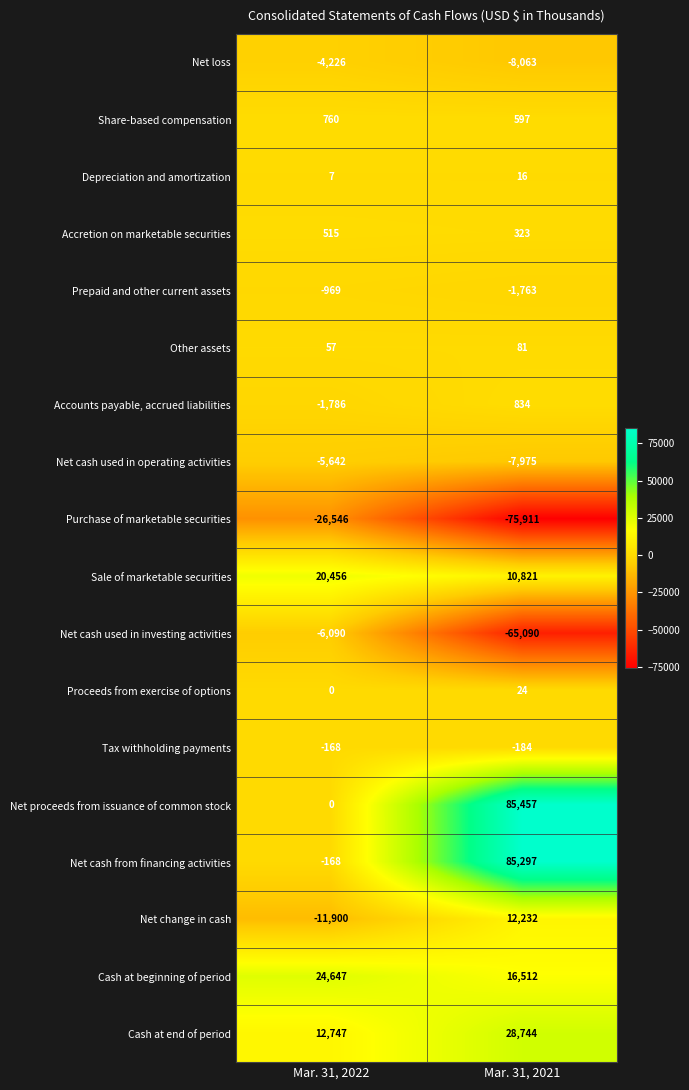

Rank the series by their maximum value, from lowest to highest.

Purchase of marketable securities, Net cash used in investing activities, Net cash used in operating activities, Net loss, Prepaid and other current assets, Tax withholding payments, Depreciation and amortization, Proceeds from exercise of options, Other assets, Accretion on marketable securities, Share-based compensation, Accounts payable, accrued liabilities, Net change in cash, Sale of marketable securities, Cash at beginning of period, Cash at end of period, Net cash from financing activities, Net proceeds from issuance of common stock